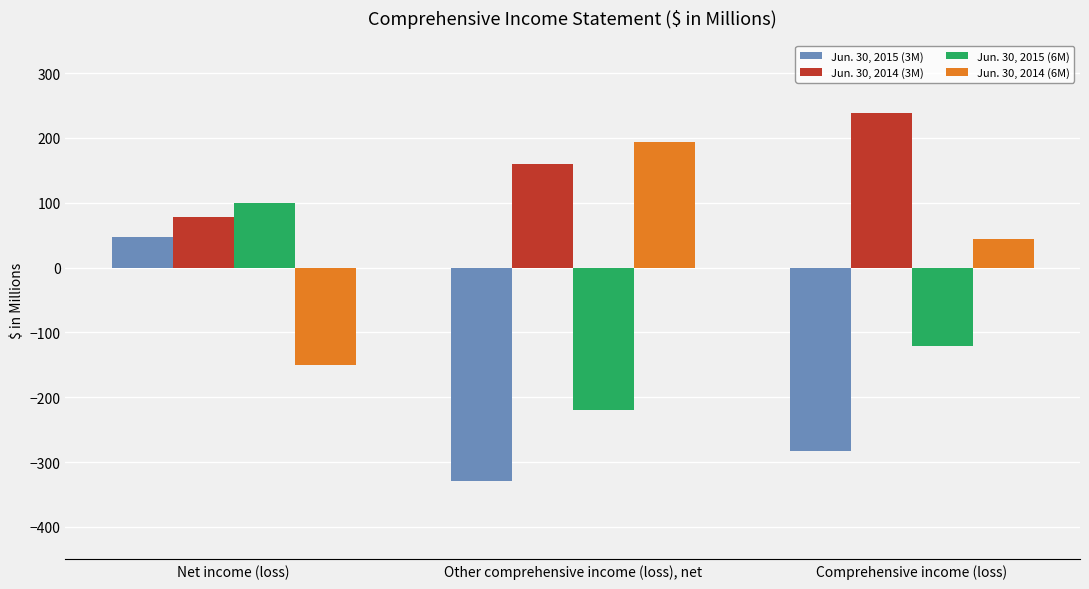

Reading left to right, list all the values displayed in this chart.

Jun. 30, 2015 (3M): Net income (loss)=46.8	Other comprehensive income (loss), net=-329.2	Comprehensive income (loss)=-282.4
Jun. 30, 2014 (3M): Net income (loss)=78.1	Other comprehensive income (loss), net=159.9	Comprehensive income (loss)=238.0
Jun. 30, 2015 (6M): Net income (loss)=99.6	Other comprehensive income (loss), net=-220.3	Comprehensive income (loss)=-120.7
Jun. 30, 2014 (6M): Net income (loss)=-149.9	Other comprehensive income (loss), net=194.3	Comprehensive income (loss)=44.4